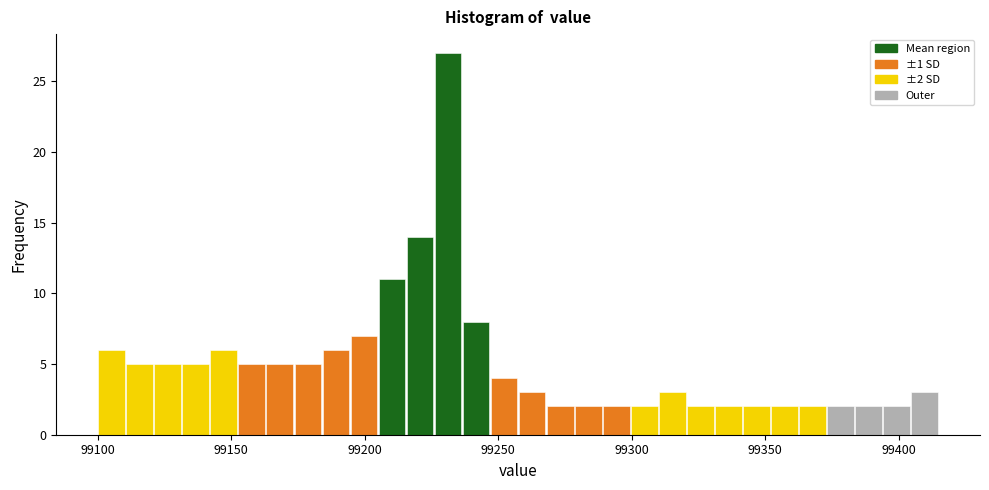

Read against the x-axis, roughly where is the centre of the tallest bar?

99230